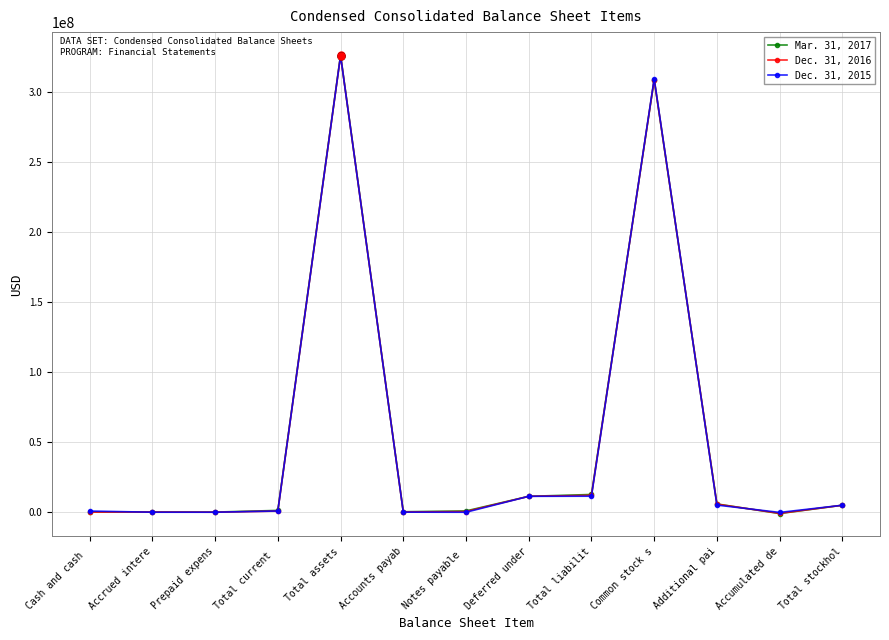

What is the difference between the maximum and second lowest values in the Mar. 31, 2017 series?

326193873